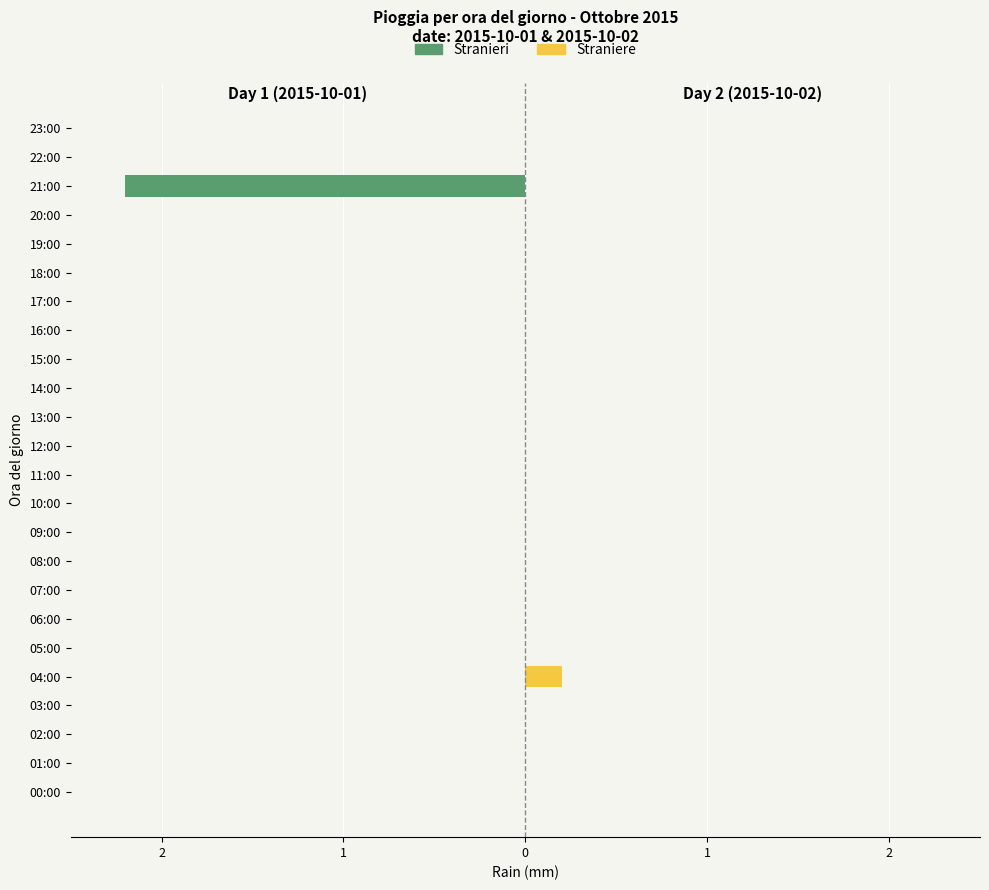

Reading left to right, list all the values displayed in this chart.

Stranieri: 0.0	0.0	0.0	0.0	0.0	0.0	0.0	0.0	0.0	0.0	0.0	0.0	0.0	0.0	0.0	0.0	0.0	0.0	0.0	0.0	0.0	-2.2	0.0	0.0
Straniere: 0.0	0.0	0.0	0.0	0.2	0.0	0.0	0.0	0.0	0.0	0.0	0.0	0.0	0.0	0.0	0.0	0.0	0.0	0.0	0.0	0.0	0.0	0.0	0.0